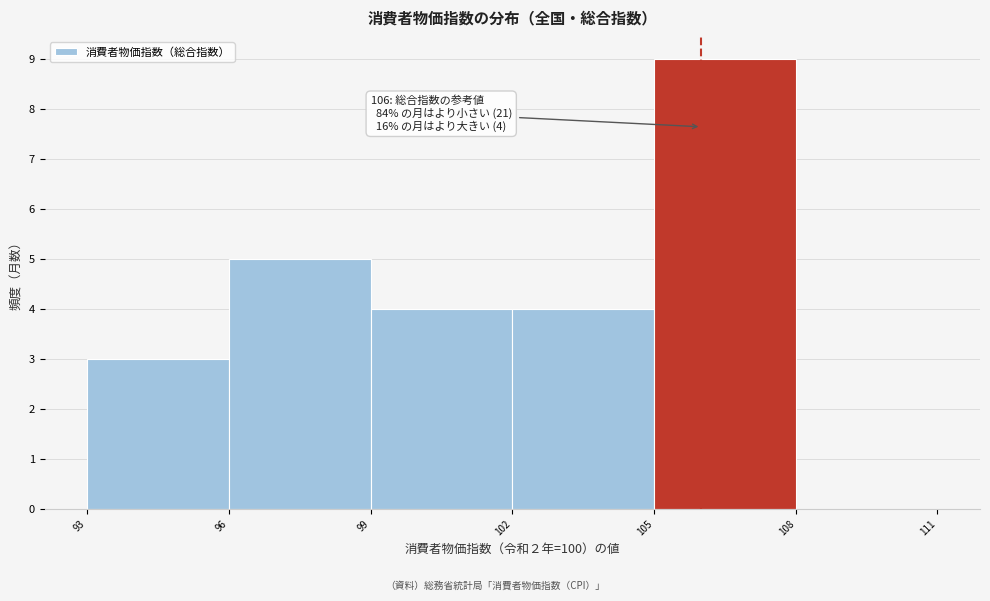

Over which range of the x-axis is the bar tallest?

105 to 108